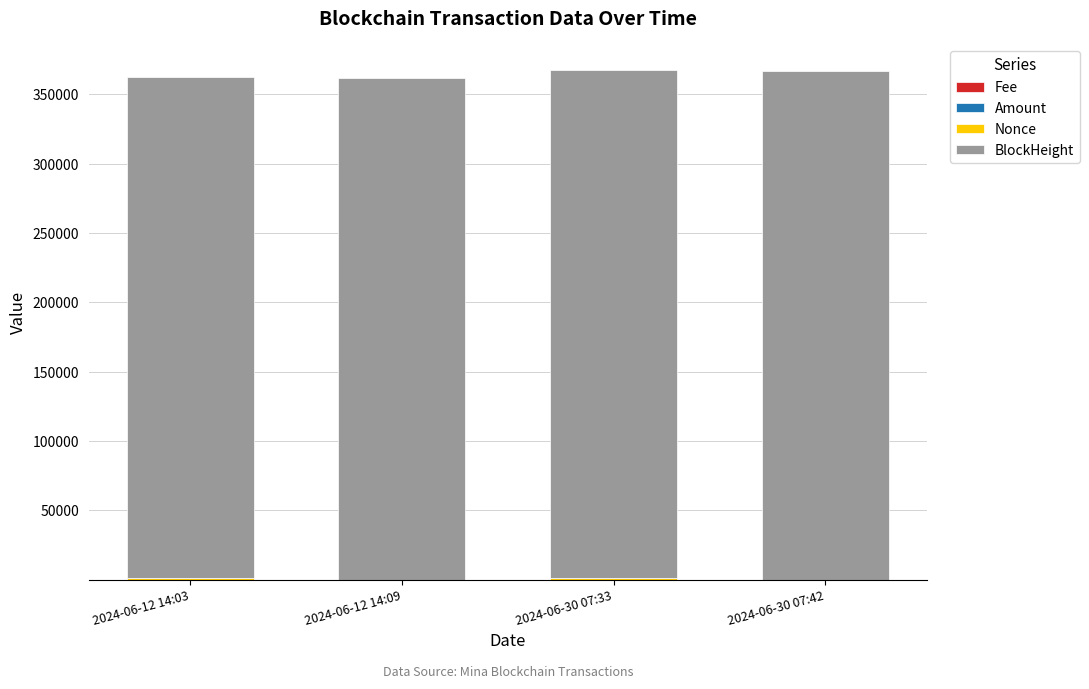

What is the difference between the second highest and minimum values in the BlockHeight series?

4911.0